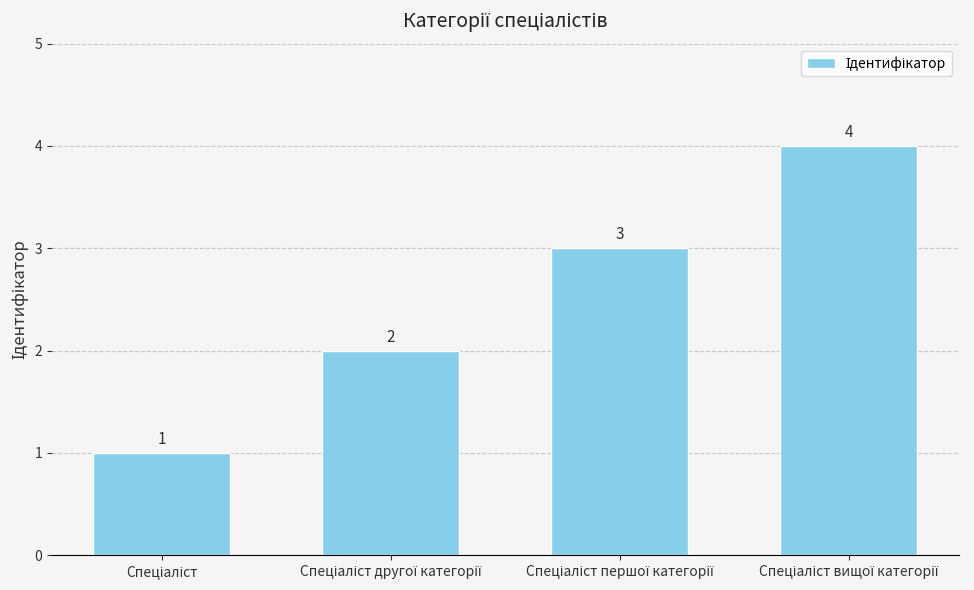

How many bars are there in total?

4